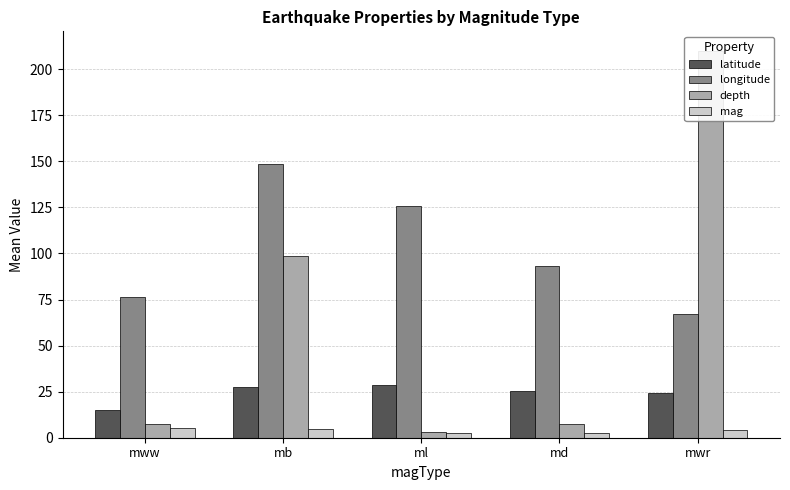

Between mww and ml, which series saw the biggest shift?

longitude